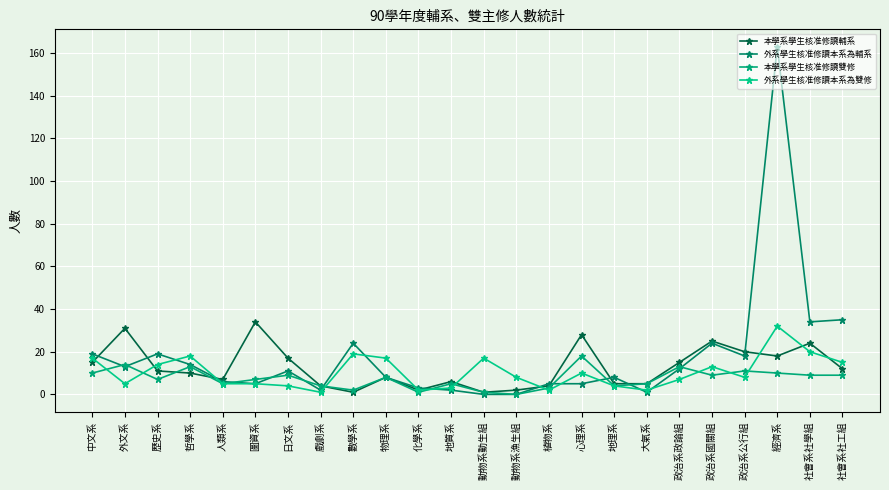

How many interior local valleys does the 本學系學生核准修讀雙修 series have?

7